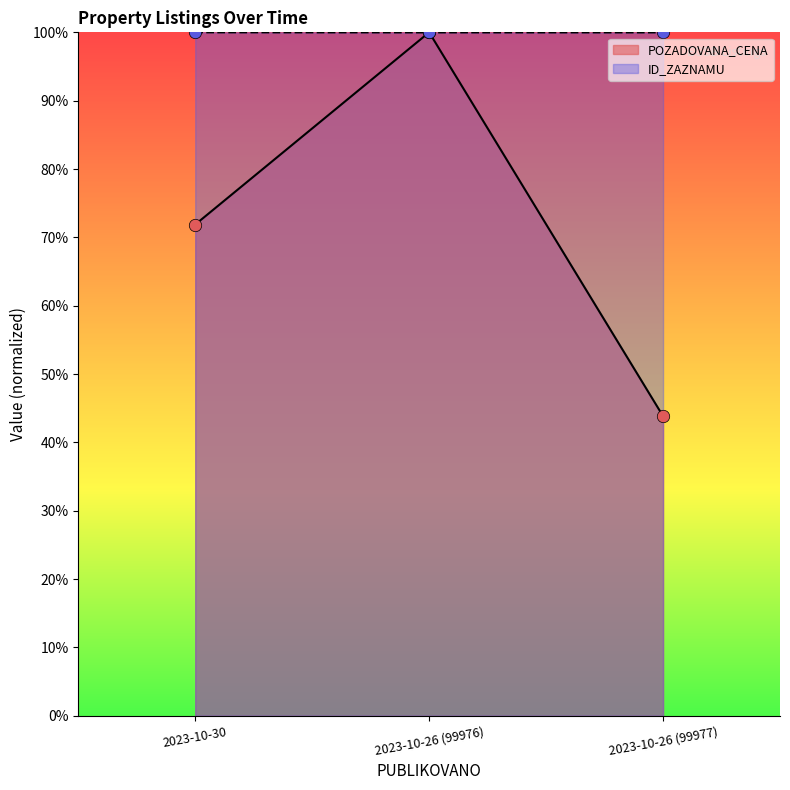

What is the total value across all series at 2023-10-26 (99976)?

200.0